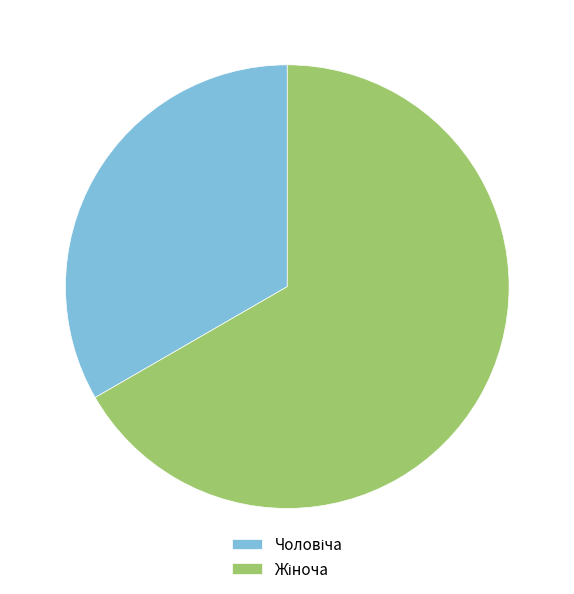

Does any single category account for the majority?

Yes